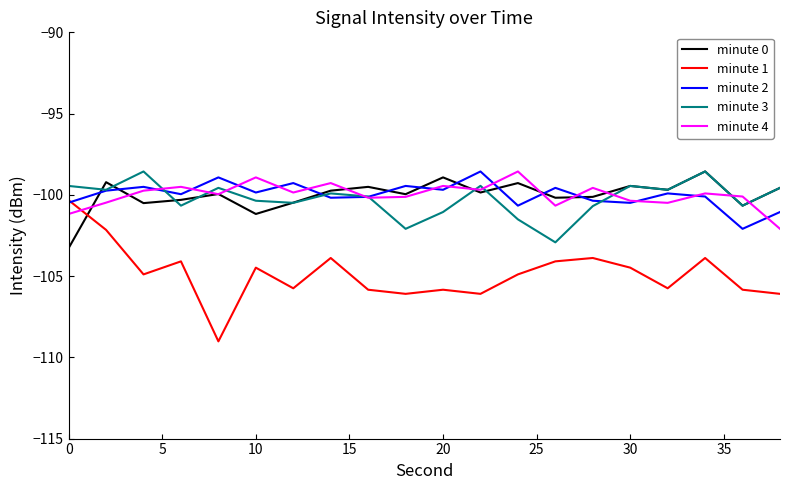

What is the maximum value shown in the chart?

-98.6